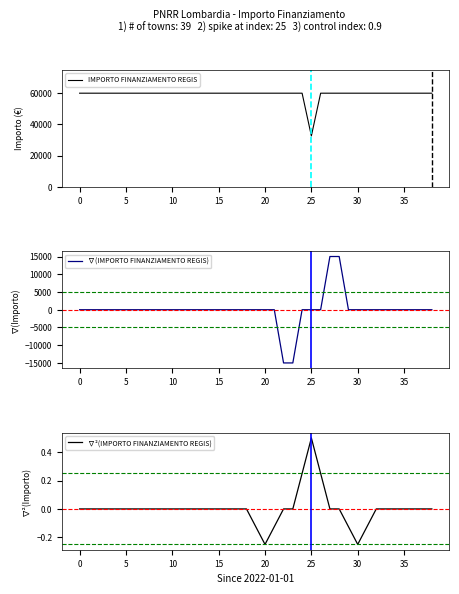

True or false: IMPORTO FINANZIAMENTO REGIS and ∇(IMPORTO FINANZIAMENTO REGIS) cross at least once.

False